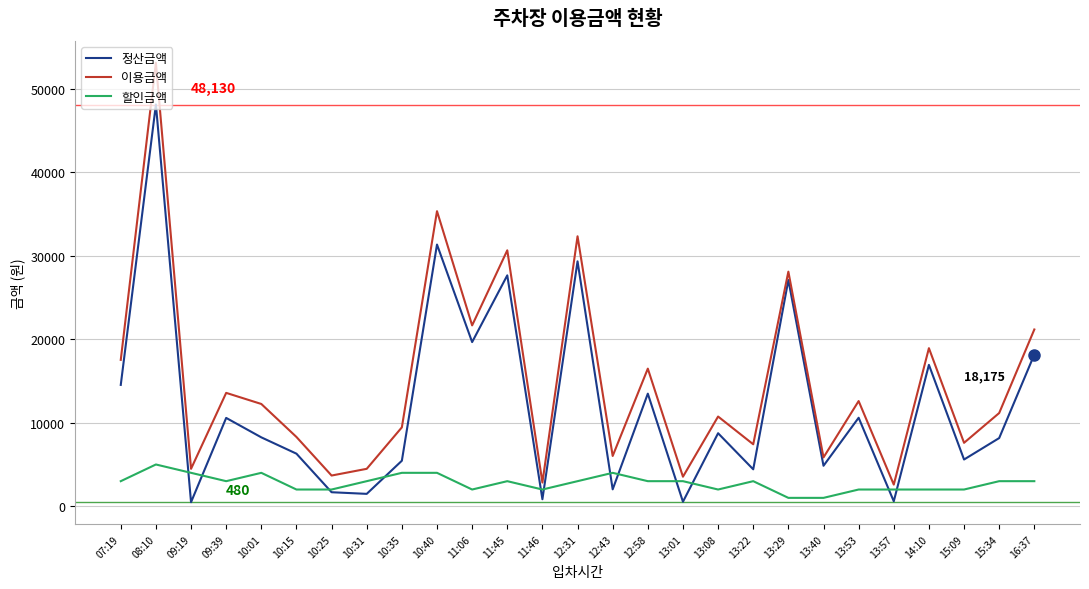

In 이용금액, how many points are lower than both neighbors (excluding endpoints)?

10